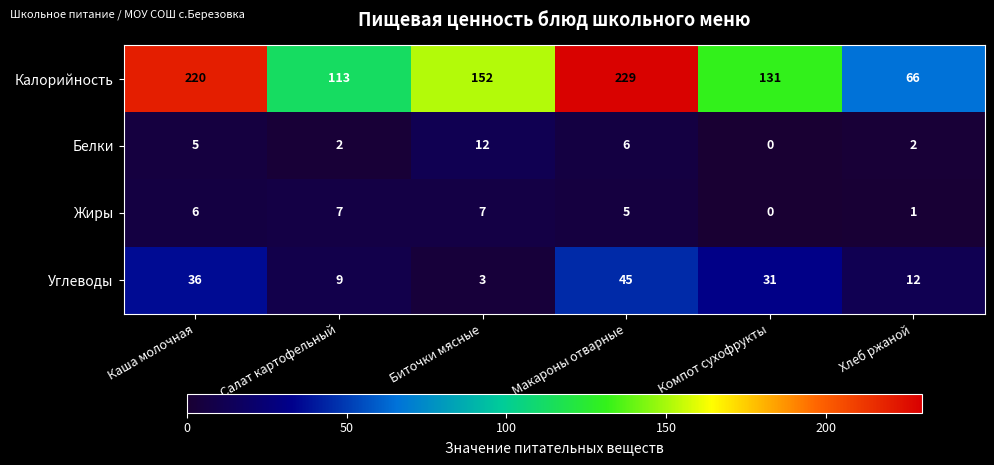

What value does the Жиры series have at Биточки мясные?

7